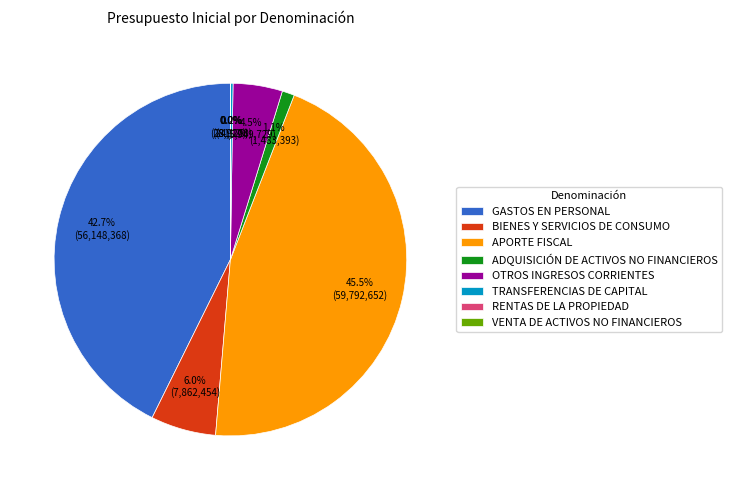

The GASTOS EN PERSONAL slice represents 43% of the pie. True or false?

True